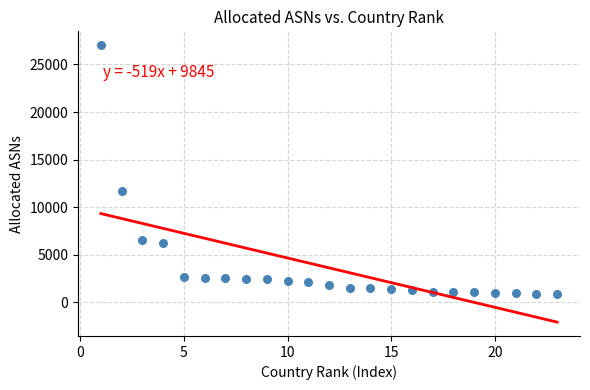

What is the range of X values (max minus min)?

22